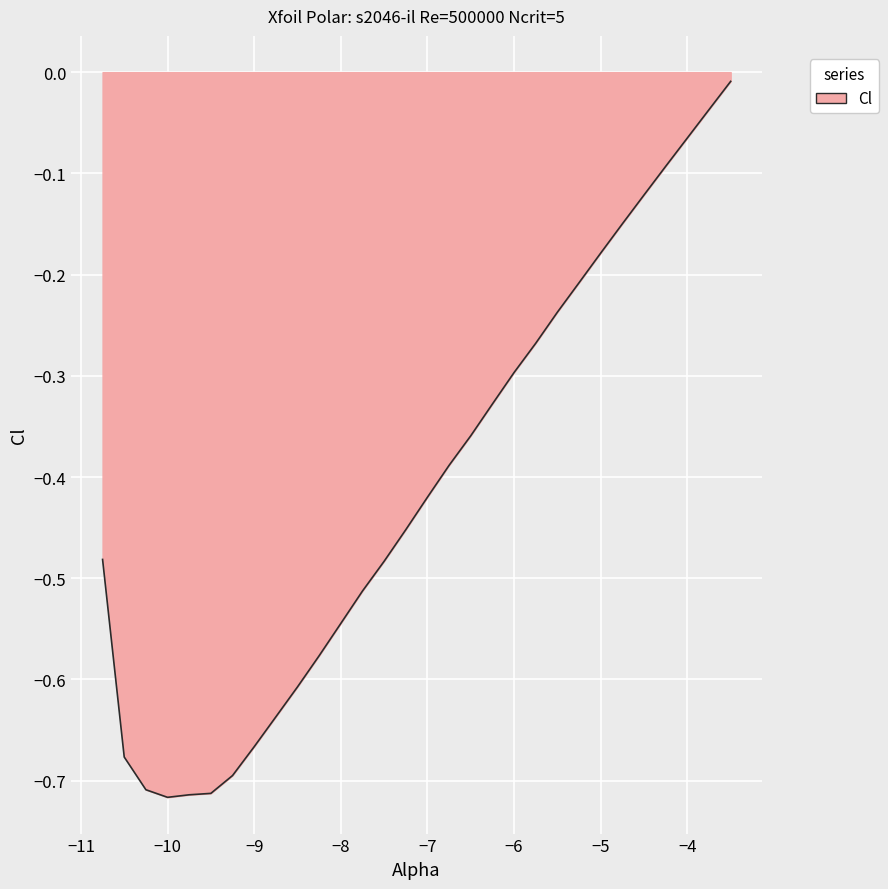

What is the difference between the maximum and minimum values?

0.7